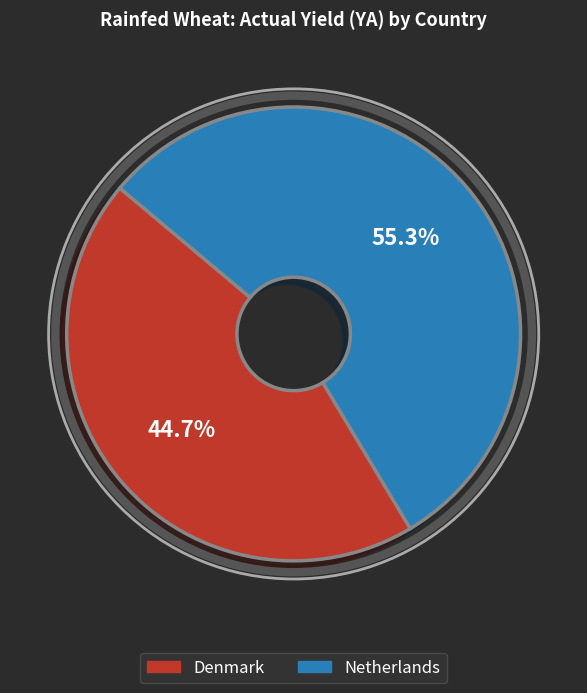

True or false: Netherlands accounts for 55% of the total.

True